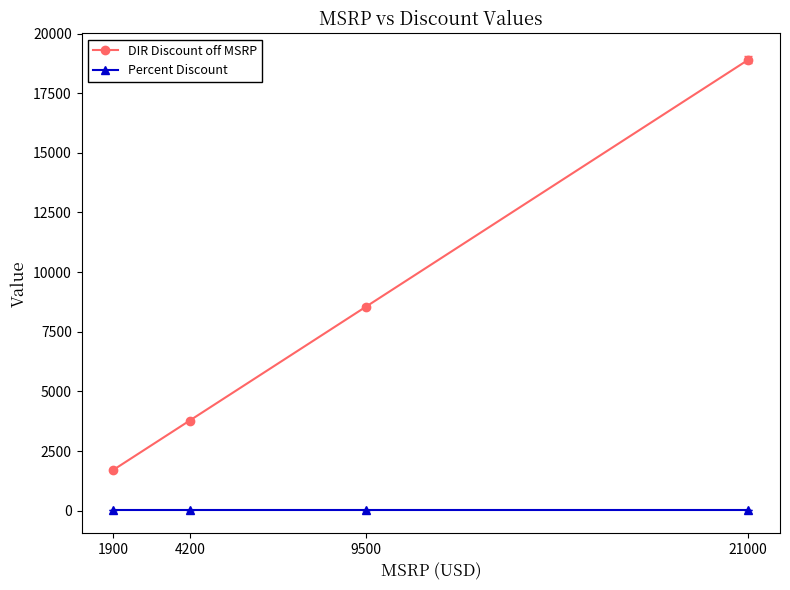

True or false: DIR Discount off MSRP and Percent Discount intersect in this chart.

False